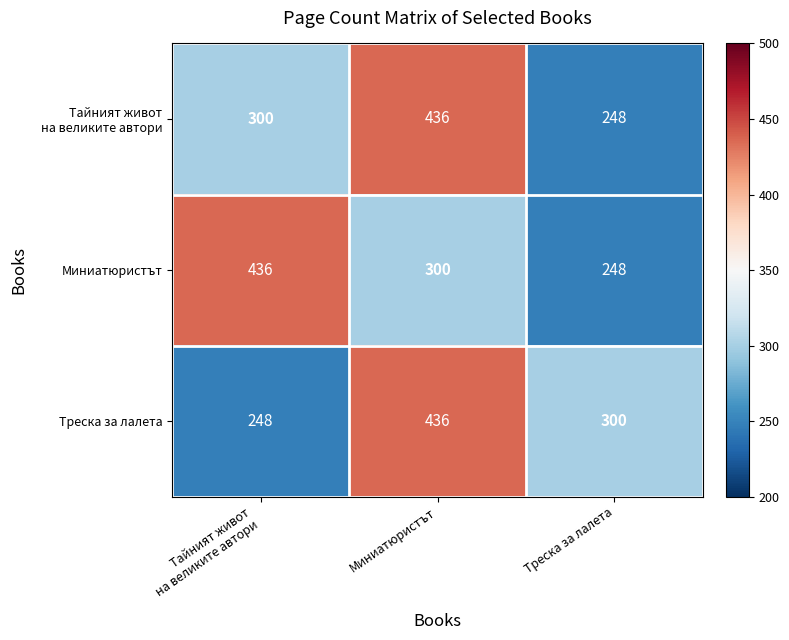

What is the total value across all series at Треска за лалета?

796